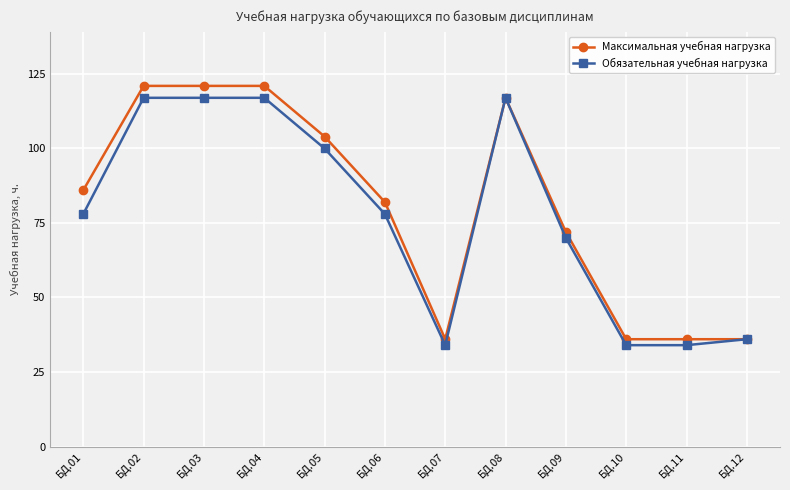

Which series has the largest total across all categories?

Максимальная учебная нагрузка